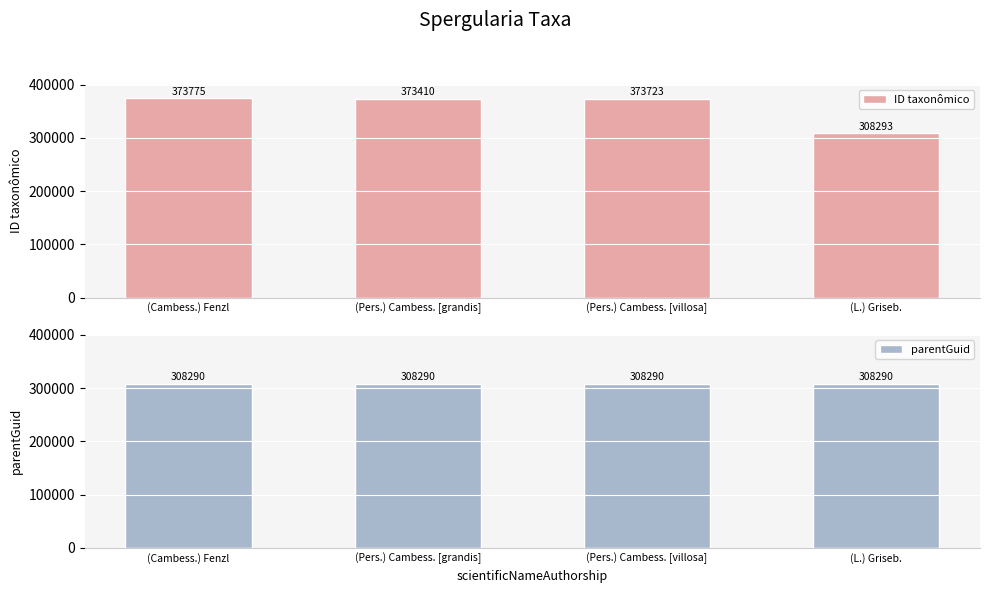

Reading left to right, transcribe all the data shown in this chart.

ID taxonômico: (Cambess.) Fenzl=373775	(Pers.) Cambess. [grandis]=373410	(Pers.) Cambess. [villosa]=373723	(L.) Griseb.=308293
parentGuid: (Cambess.) Fenzl=308290	(Pers.) Cambess. [grandis]=308290	(Pers.) Cambess. [villosa]=308290	(L.) Griseb.=308290